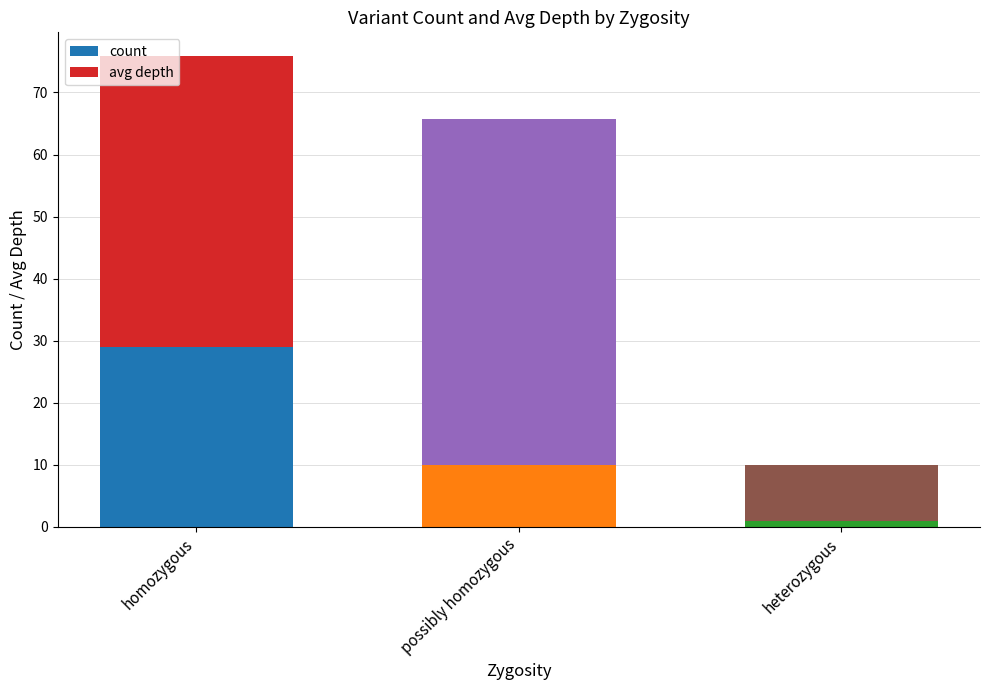

What is the difference between the maximum and second lowest values in the count series?

19.0